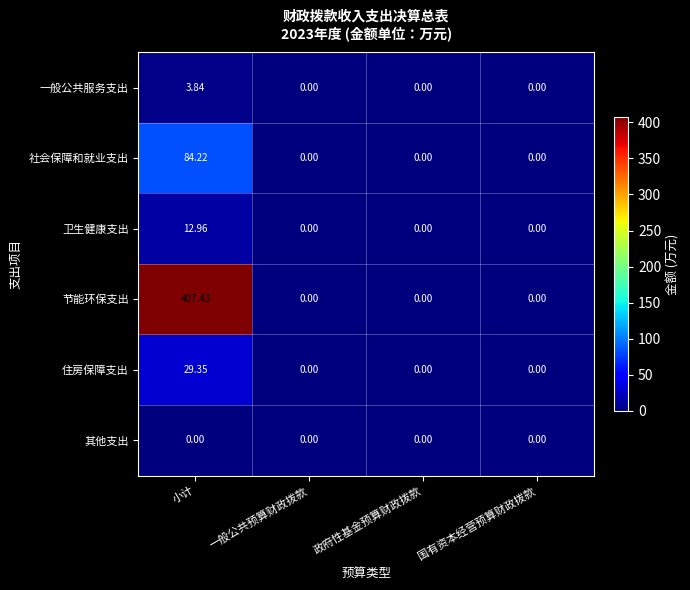

At which category is the sum across all series the highest?

小计